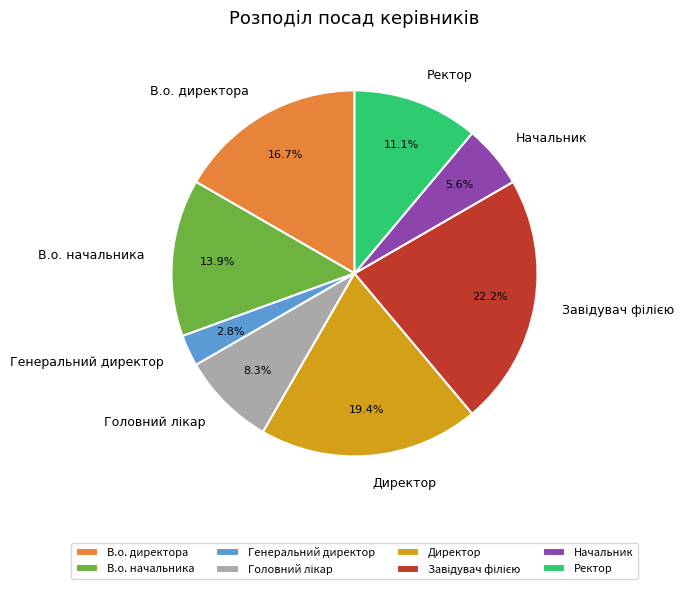

To the nearest percent, what is the average slice percentage?

12%